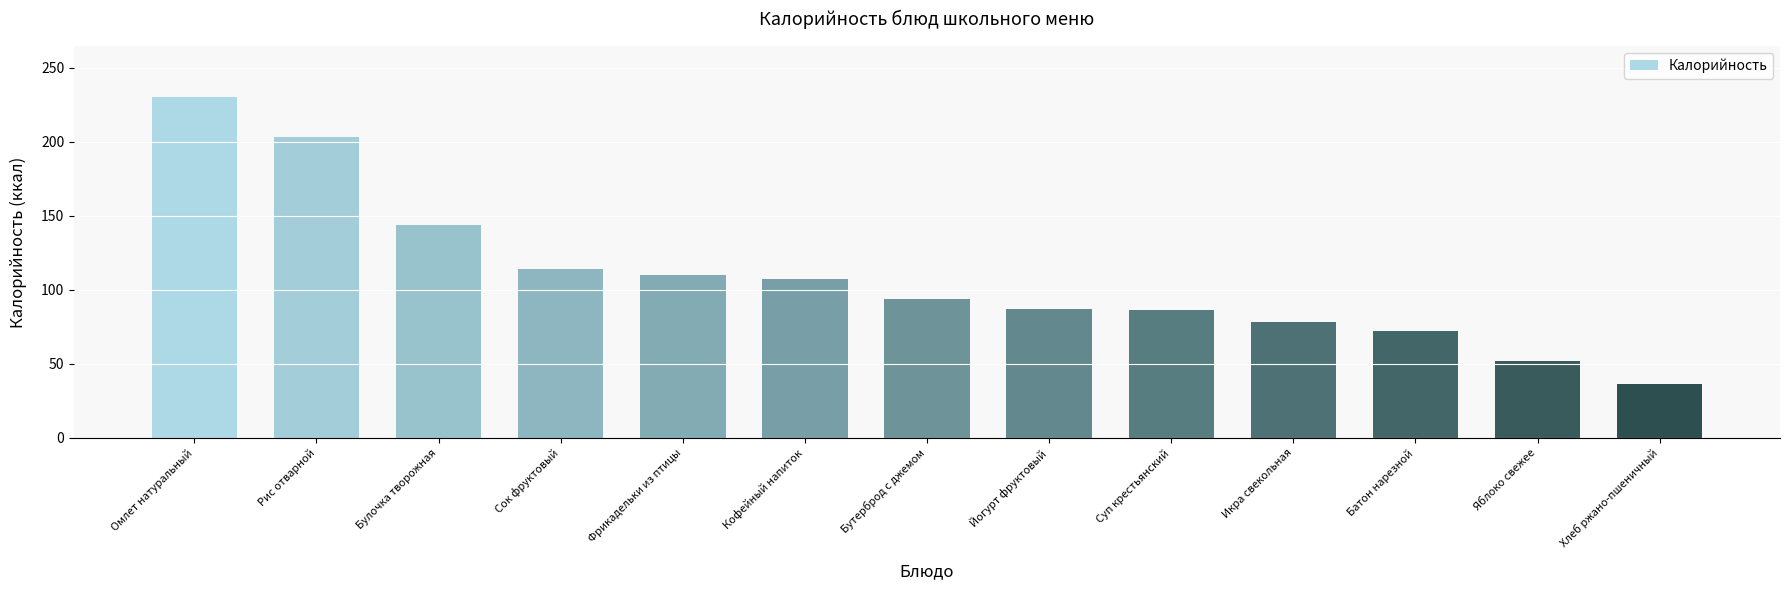

What is the value of the 9th bar from the left?

86